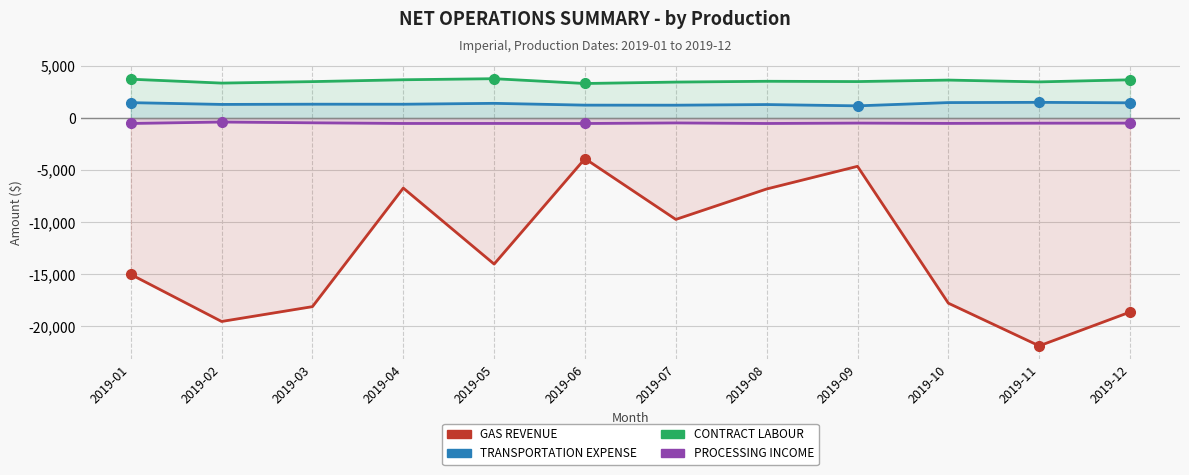

What is the total value across all series at 2019-03?

-13730.6